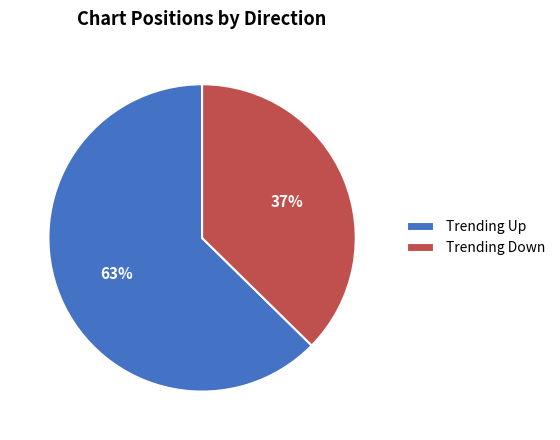

How many segments does this pie chart have?

2